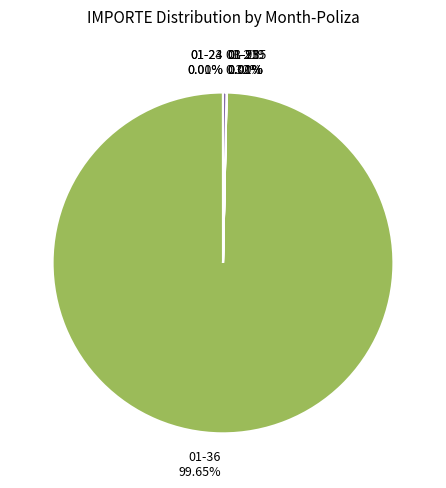

Is there any slice that represents more than half of the pie?

Yes